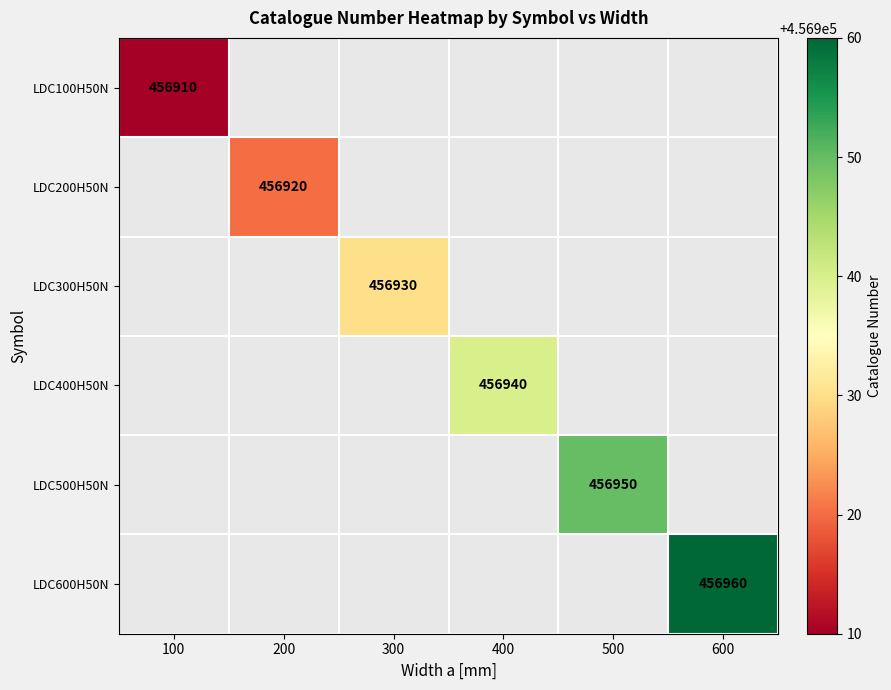

True or false: LDC600H50N has a value of 271635 at 600.

False